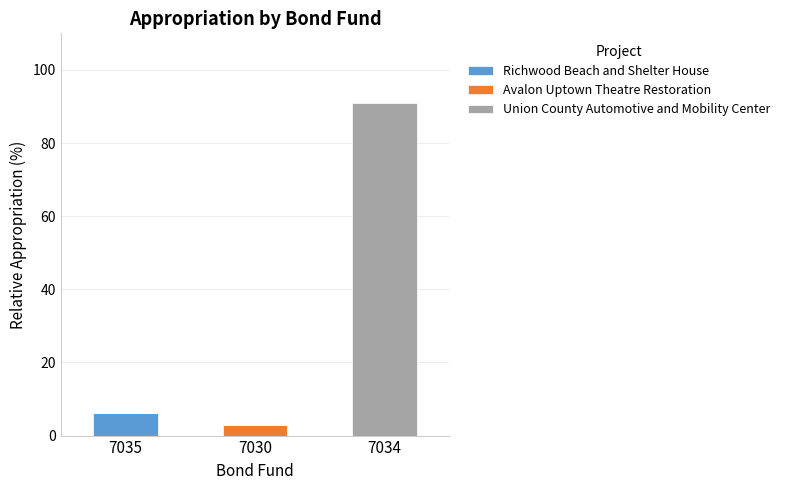

Are the bars grouped side by side (vs. stacked)?

No